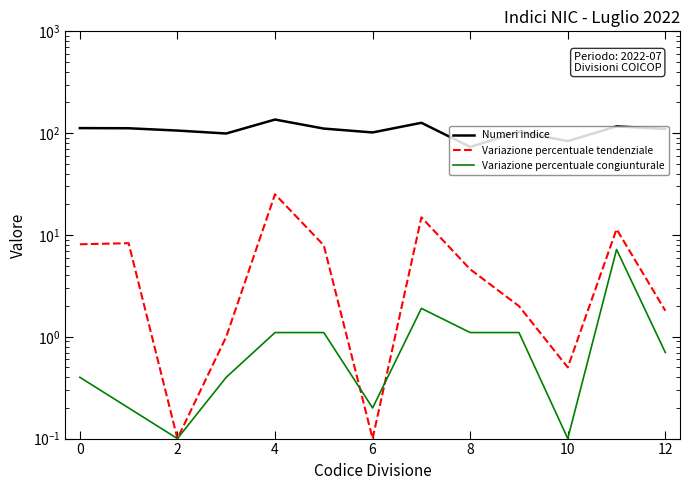

What is the approximate value of Variazione percentuale congiunturale at 9?

1.1